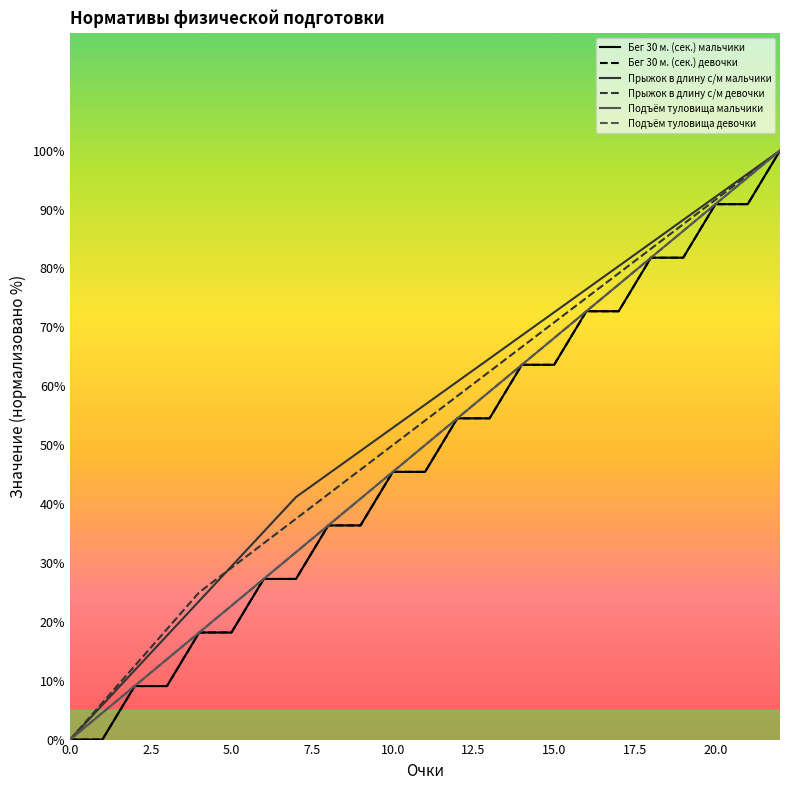

What is the value of the Подъём туловища девочки point at the 7th from the left?

27.3